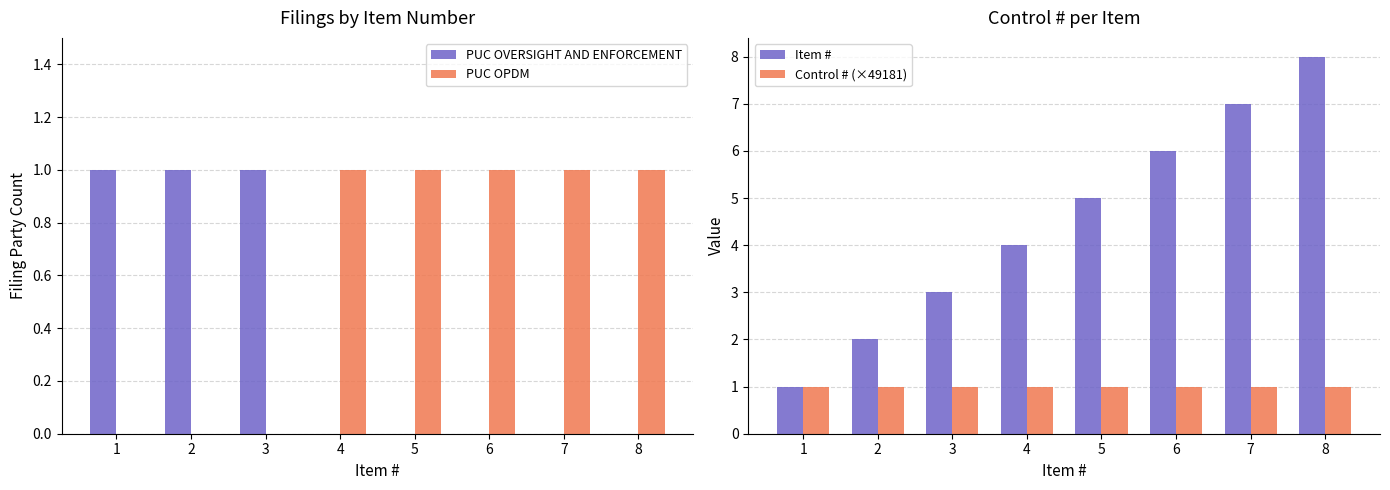

What are all the series names shown in the legend?

PUC OVERSIGHT AND ENFORCEMENT, PUC OPDM, Item #, Control # (×49181)